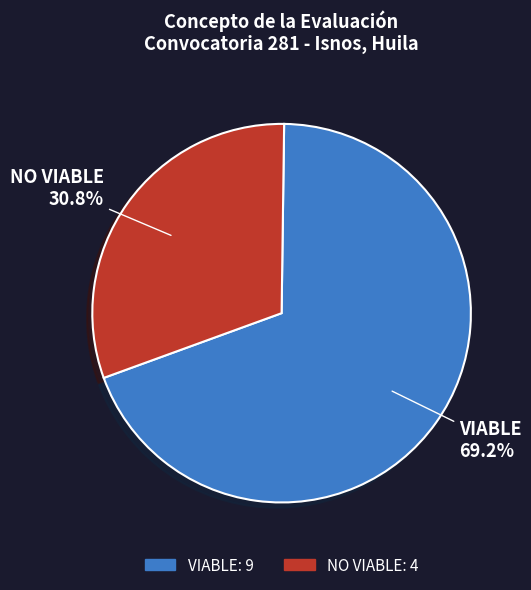

How many slices are in this pie chart?

2